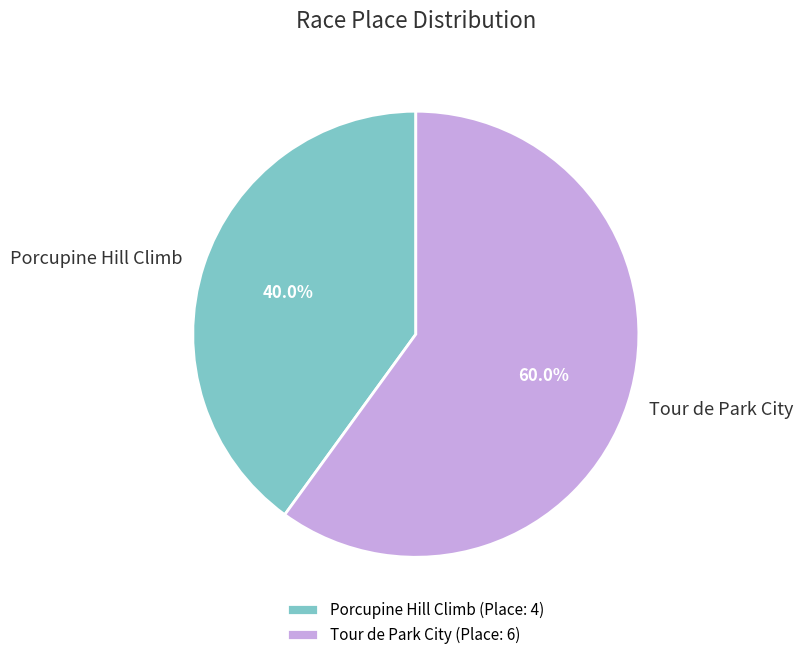

Approximately how many times larger is the value at Tour de Park City compared to Porcupine Hill Climb?

1.5